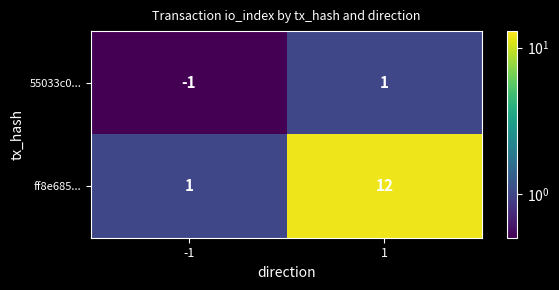

Count the number of categories in the chart.

2